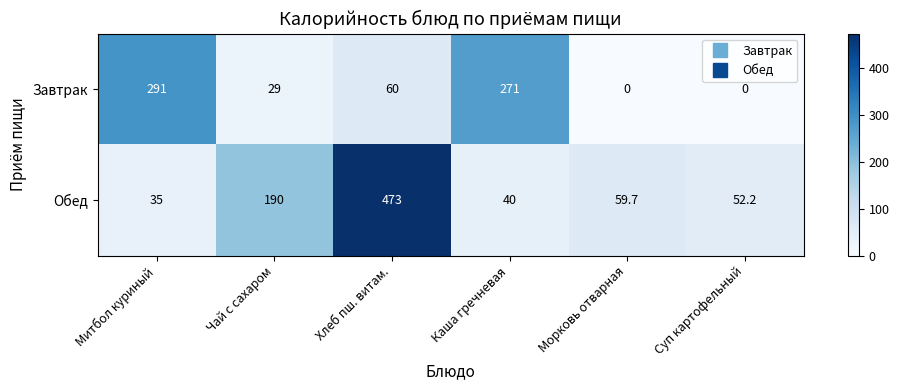

Which series has the widest spread of values?

Обед